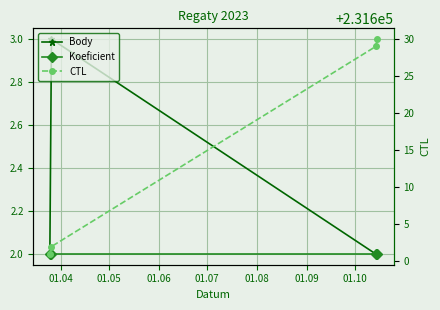

What is the sum of all Body values?

9